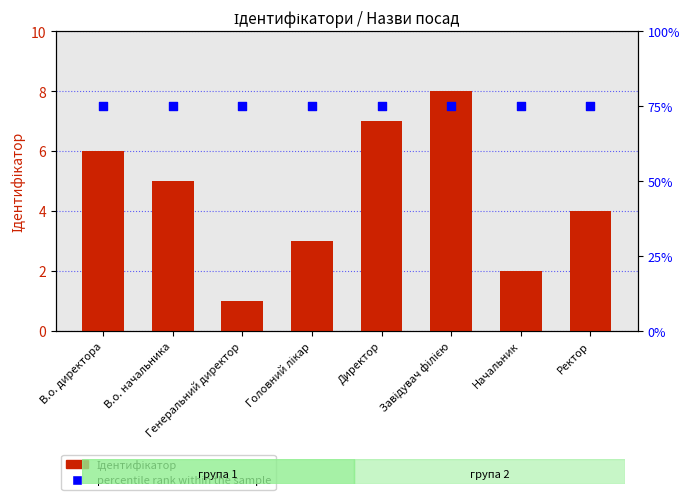

Is the value of percentile rank within the sample at Начальник greater than the value of Ідентифікатор at Генеральний директор?

Yes